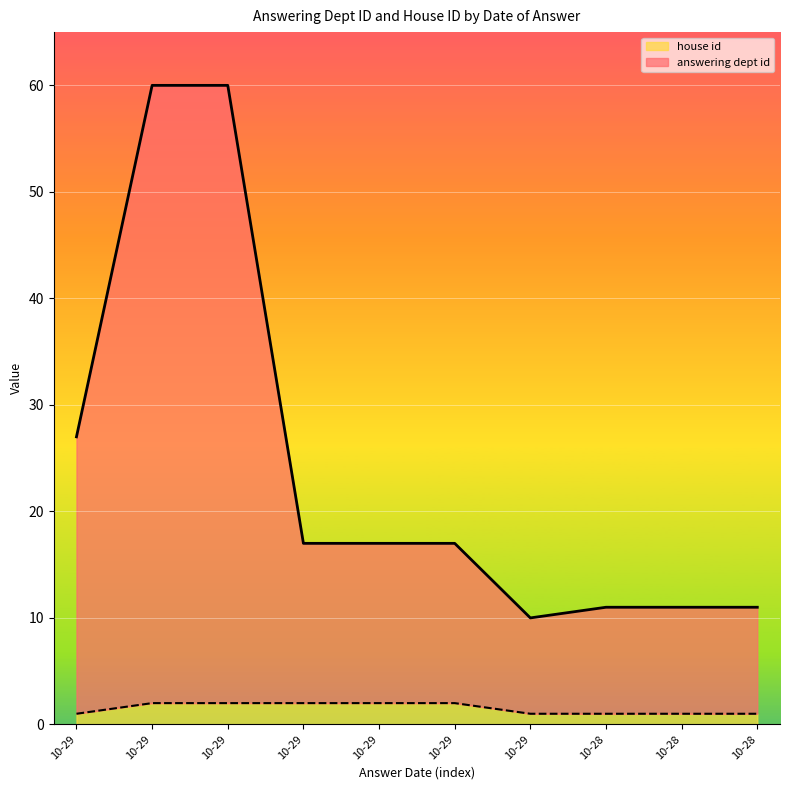

What is the difference between the highest and lowest values at 10-29?

26